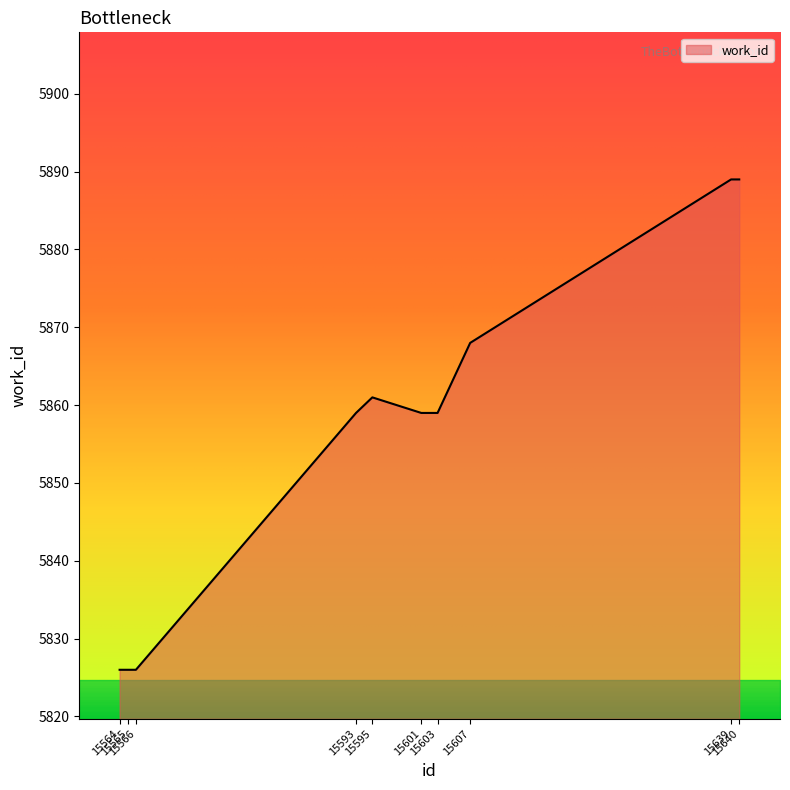

What is the difference between the maximum and minimum values?

63